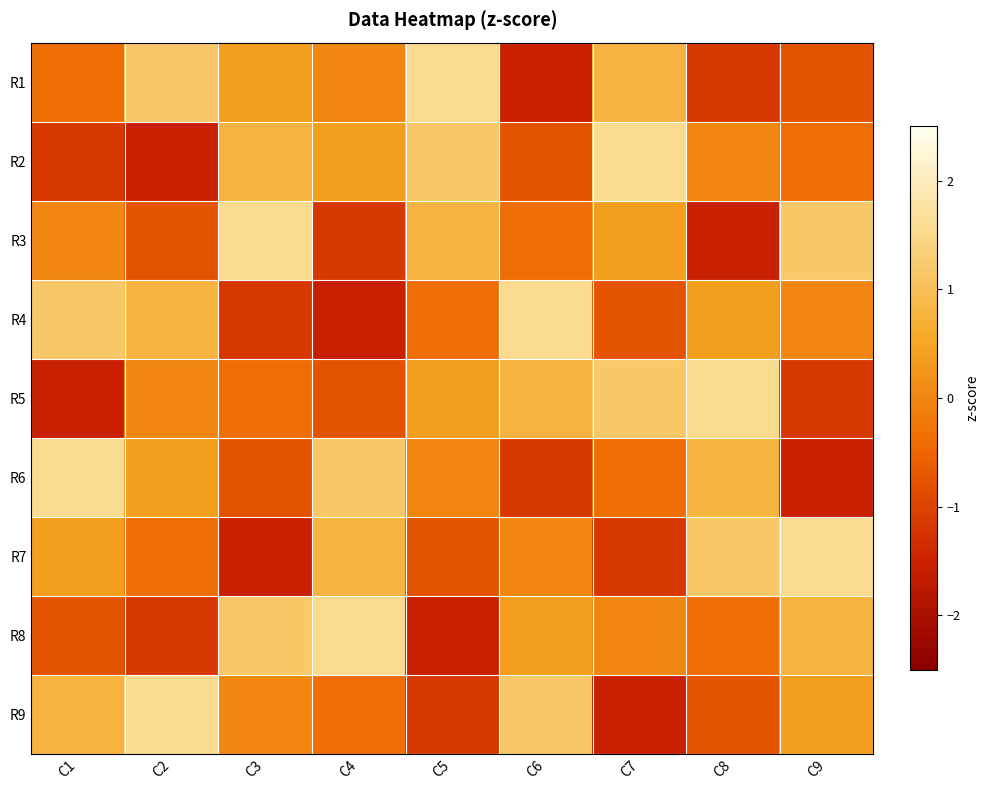

What is the spread (max minus min) of values at C6?

3.1